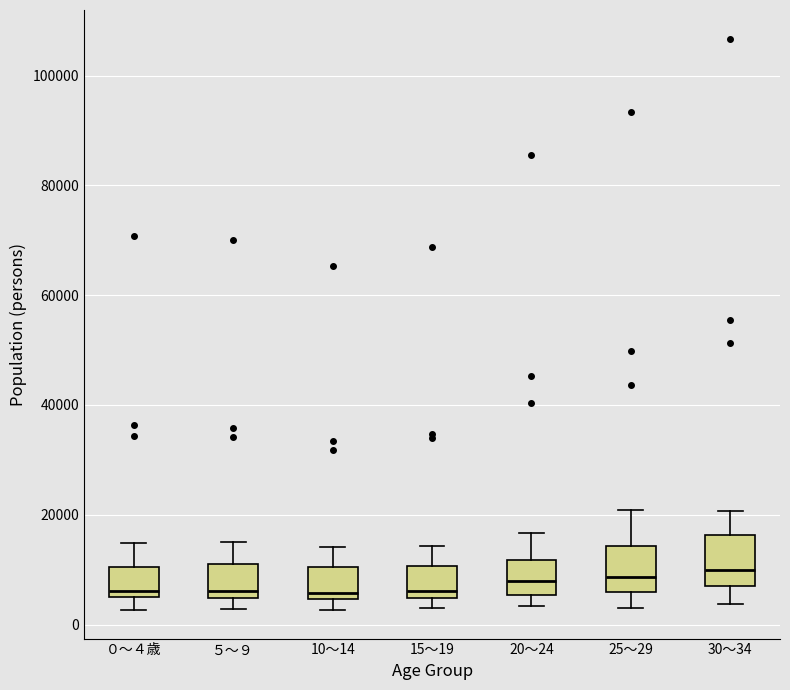

Reading left to right, transcribe this box plot: for each box, give where its median line is, the range the box spans, and where its two whiskers end, as read against the y-axis. The values are not printed on the chart, so give them approximately, as read against the axis.

０～４歳: median 6000 (just above the box's lower edge), box 6000 to 10000, whiskers 2000 to 14000
５～９: median 6000, box 4000 to 10000, whiskers 2000 to 16000
10～14: median 6000, box 4000 to 10000, whiskers 2000 to 14000
15～19: median 6000, box 4000 to 10000, whiskers 4000 (just below the box's lower edge) to 14000
20～24: median 8000, box 6000 to 12000, whiskers 4000 to 16000
25～29: median 8000, box 6000 to 14000, whiskers 2000 to 20000
30～34: median 10000, box 8000 to 16000, whiskers 4000 to 20000